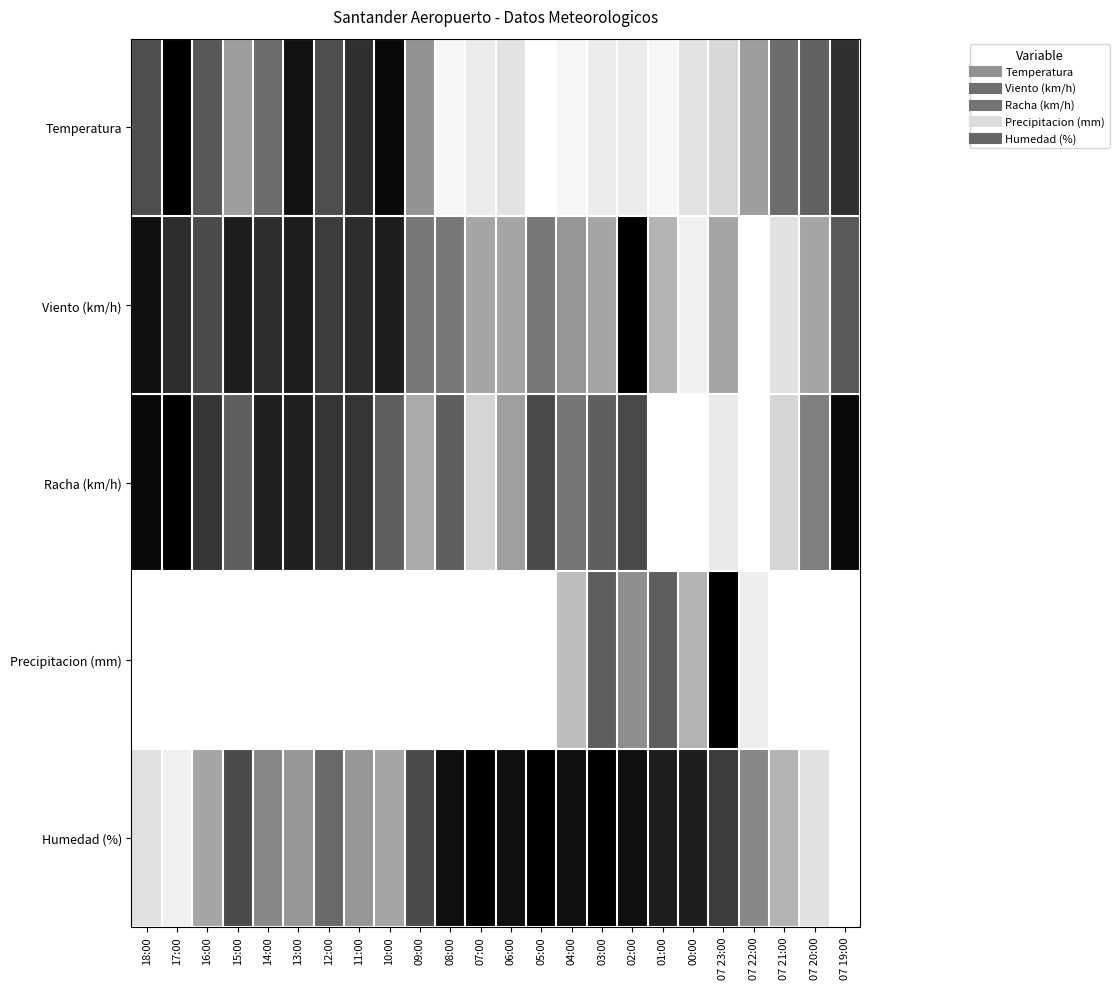

At which category is the sum across all series the highest?

02:00